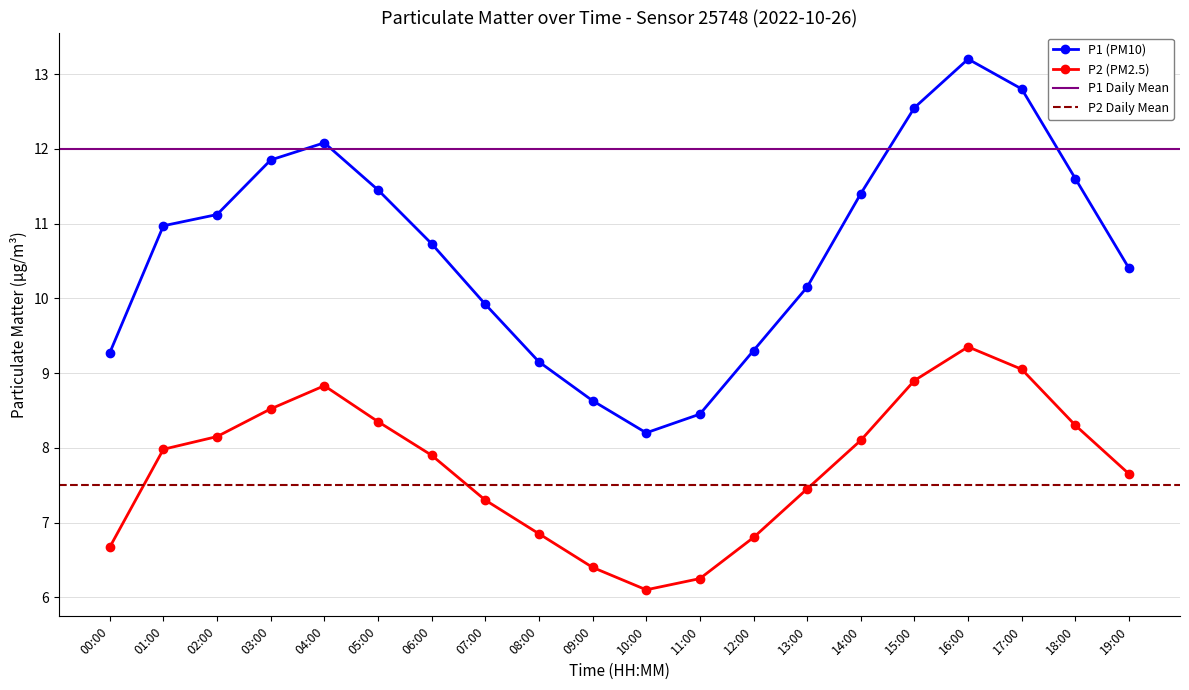

At which label does P2 reach its minimum?

10:00